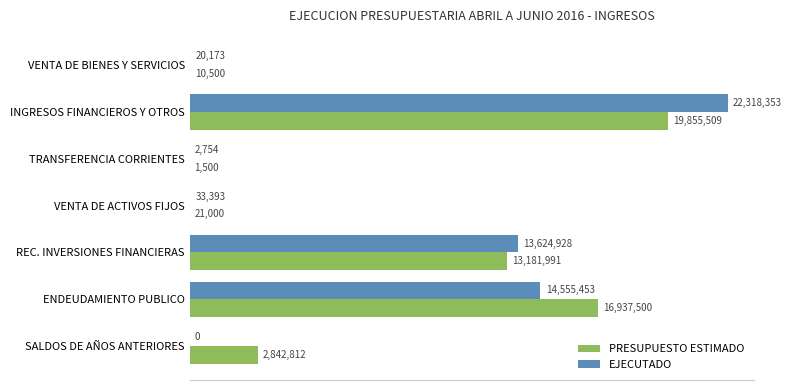

At which category is the sum across all series the highest?

INGRESOS FINANCIEROS Y OTROS